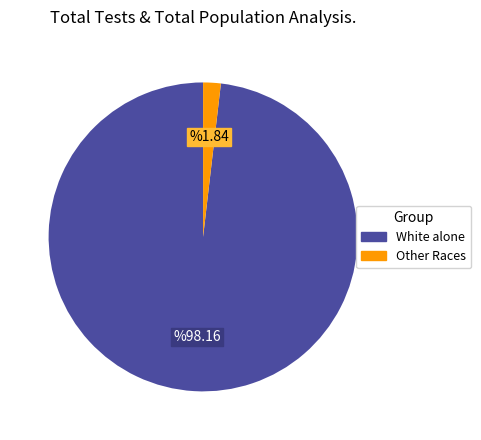

Does any single category account for the majority?

Yes